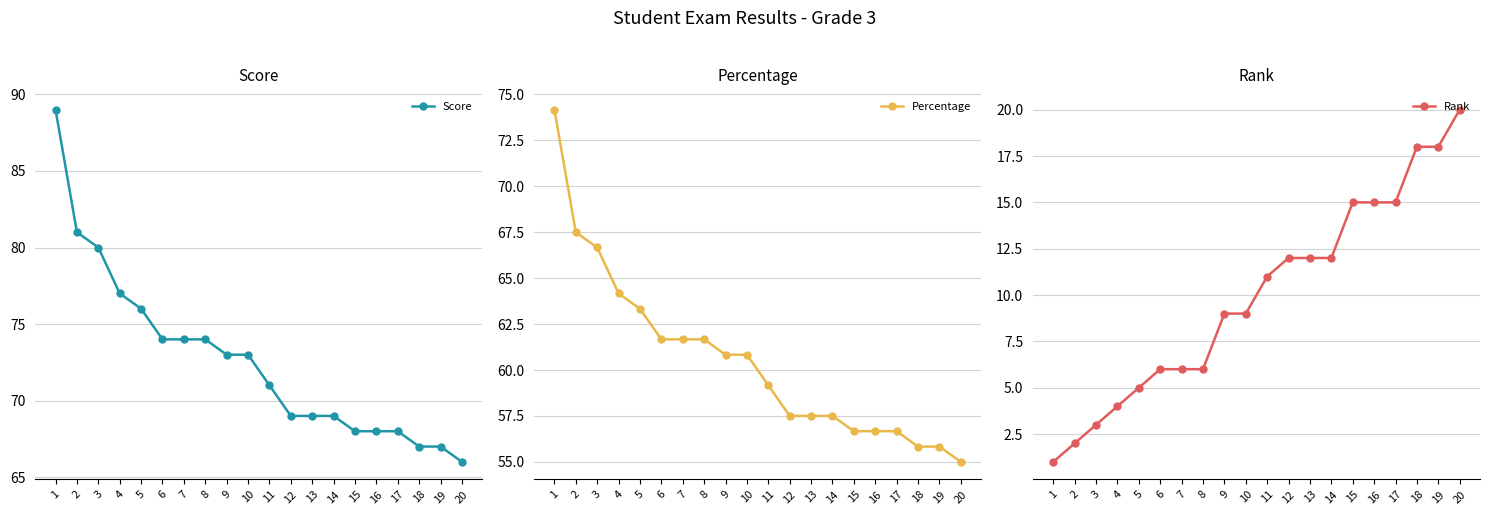

What value does the Rank series have at 8?

6